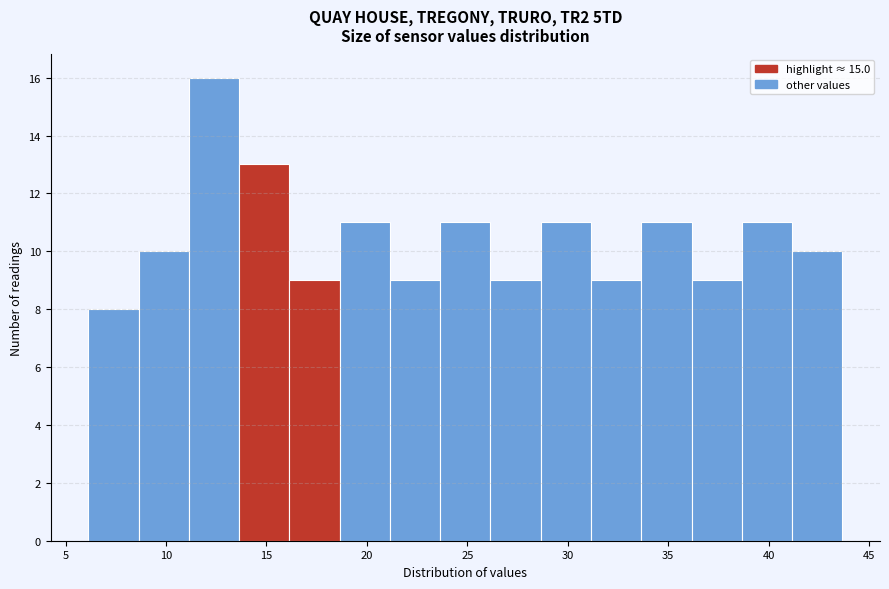

Over which range of the x-axis is the bar tallest?

11.0 to 13.5